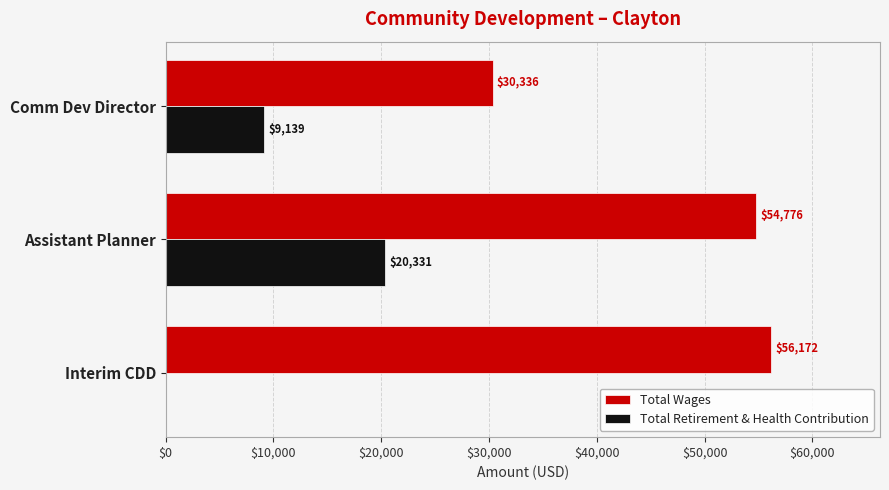

True or false: Total Wages has a value of 50507 at Comm Dev Director.

False